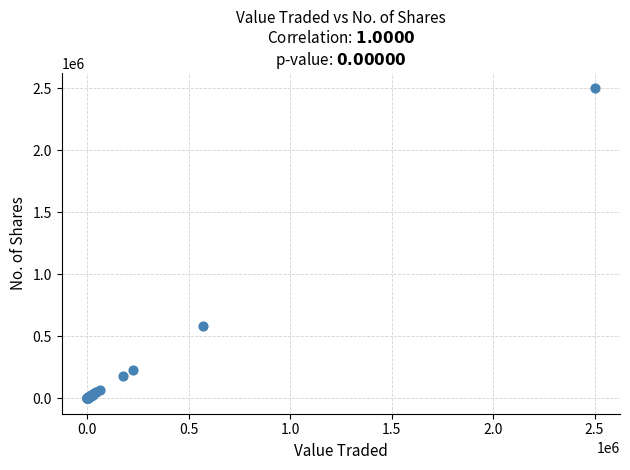

What Y value in the scatter plot is closest to 1250313?

582611